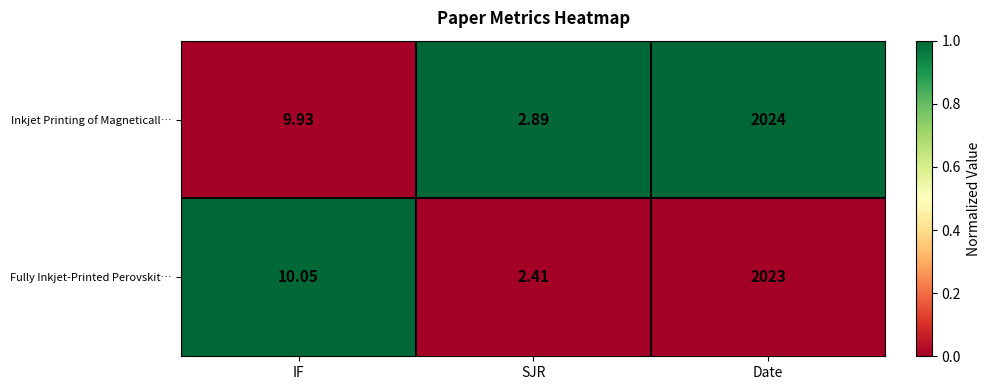

At which label does Fully Inkjet‑Printed Perovskit… reach its minimum?

SJR